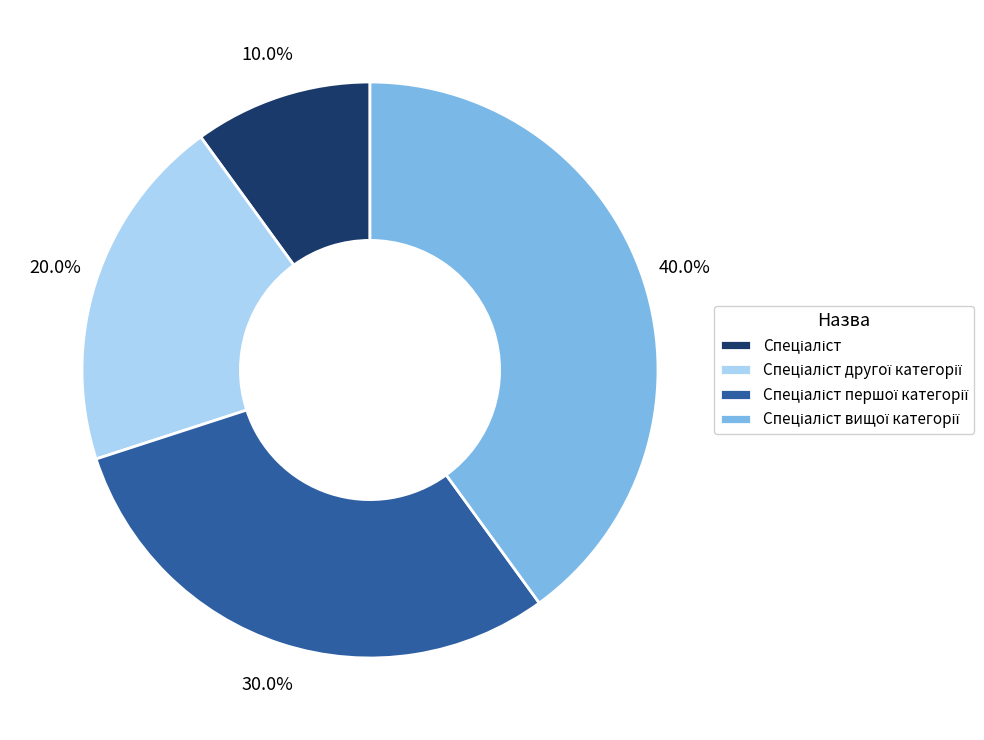

Is there any slice that represents more than half of the pie?

No